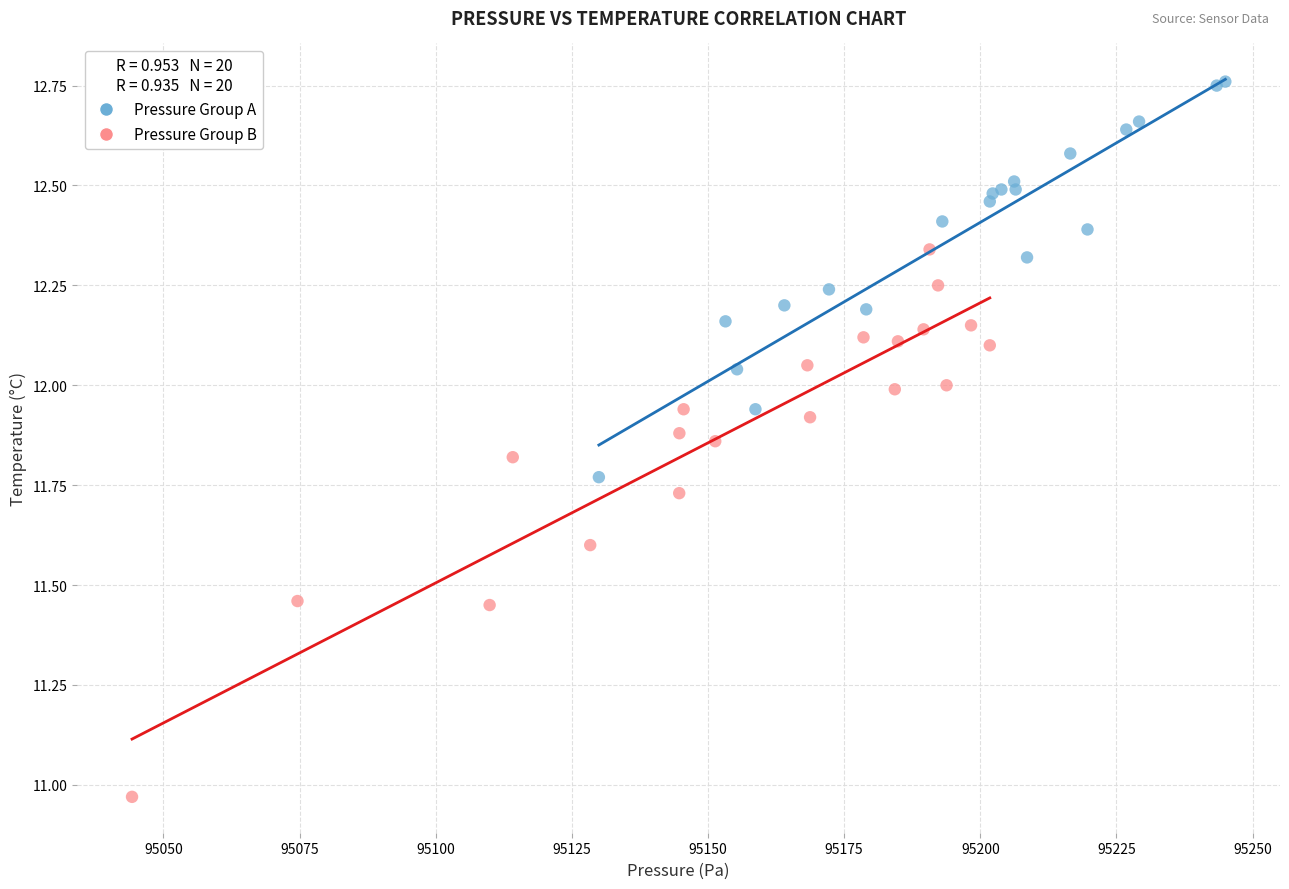

What are all the series names shown in the legend?

Pressure Group A, Pressure Group B